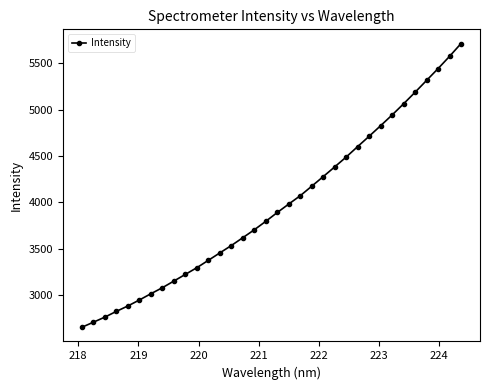

What is the average value?

3962.1